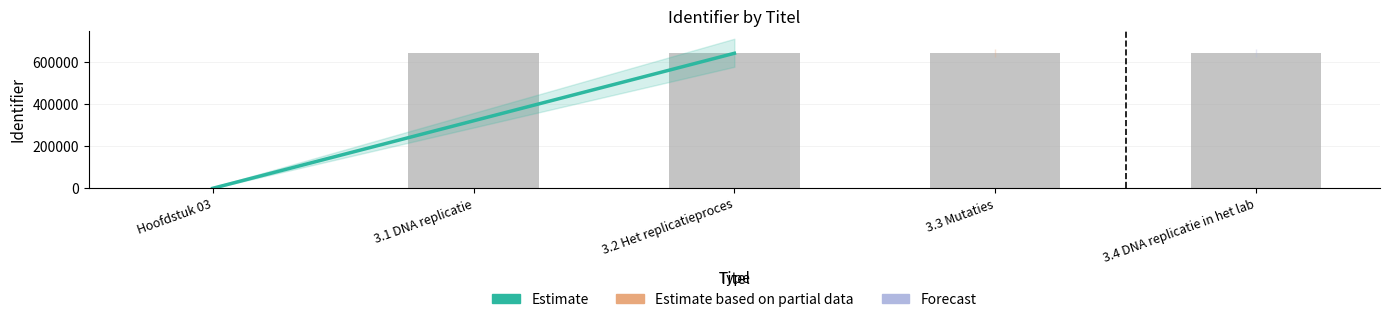

True or false: the data shows 642899 at 3.1 DNA replicatie.

True